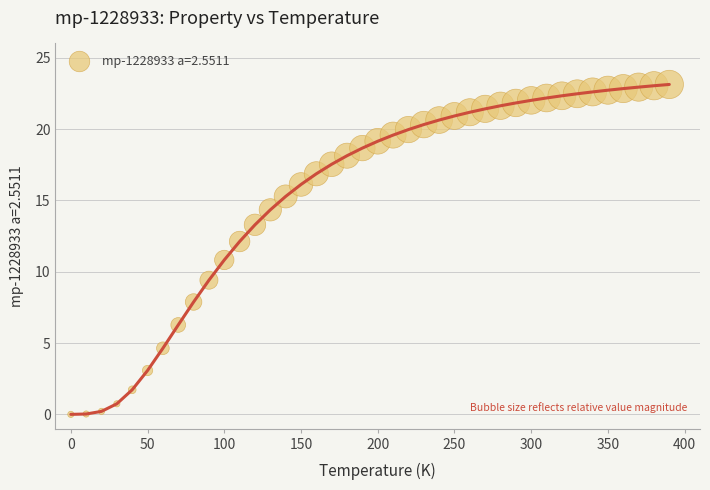

What is the range of X values (max minus min)?

390.0